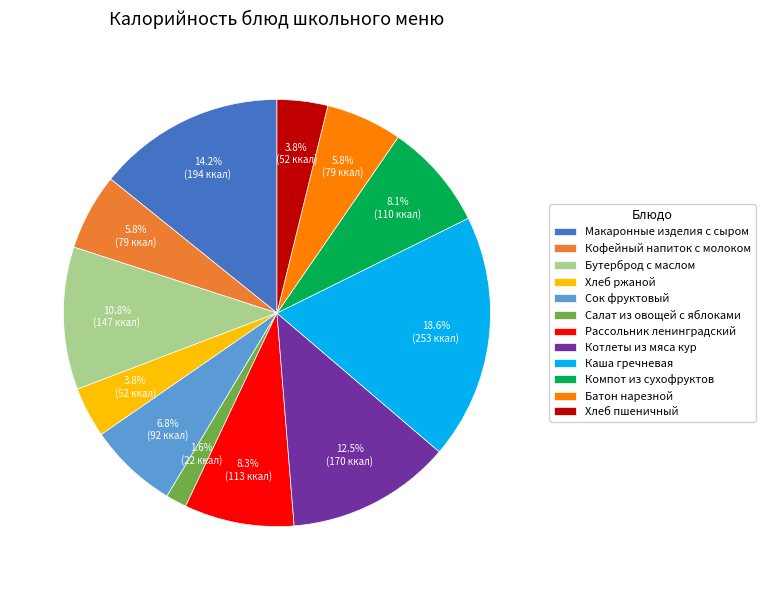

Which category has the smallest portion of the pie?

Салат из овощей с яблоками